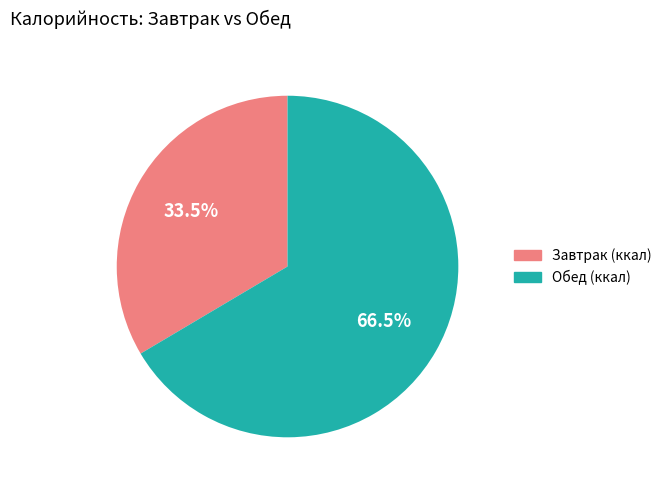

How many segments does this pie chart have?

2